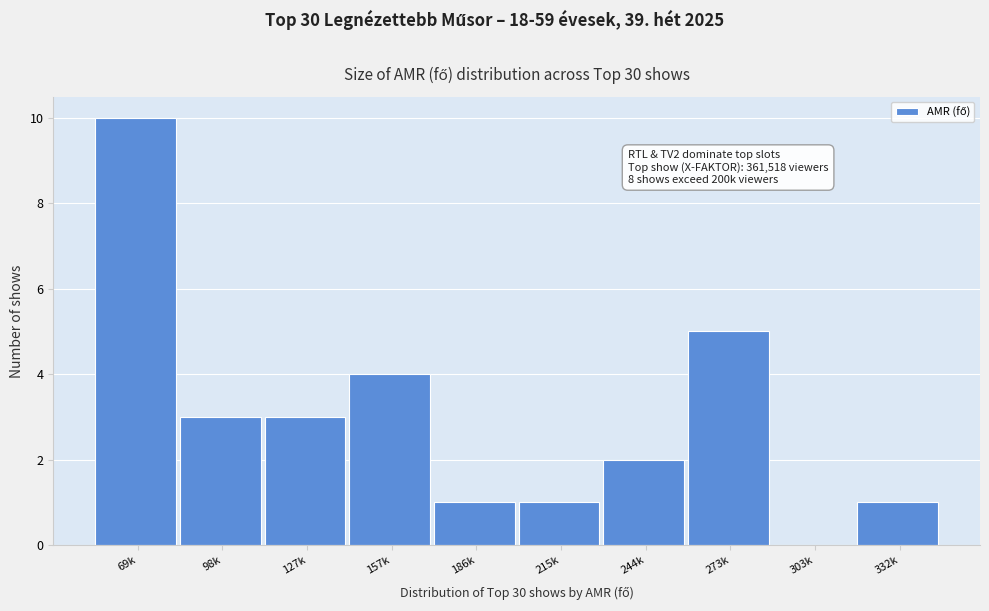

Reading left to right, list all the values displayed in this chart.

69k=10	98k=3	127k=3	157k=4	186k=1	215k=1	244k=2	273k=5	303k=0	332k=1